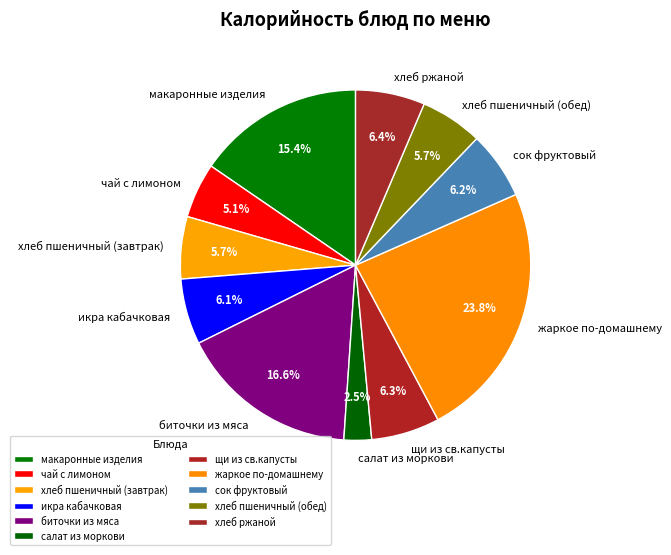

True or false: икра кабачковая accounts for 1% of the total.

False